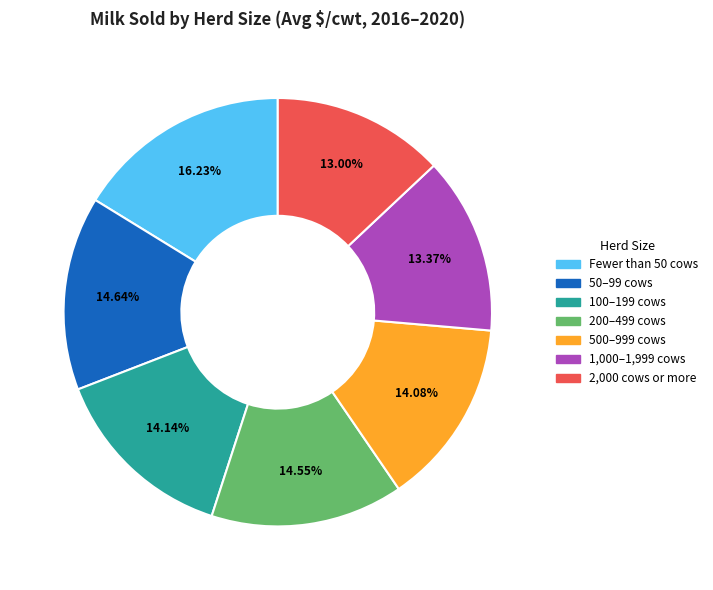

Is there a majority slice in this chart?

No